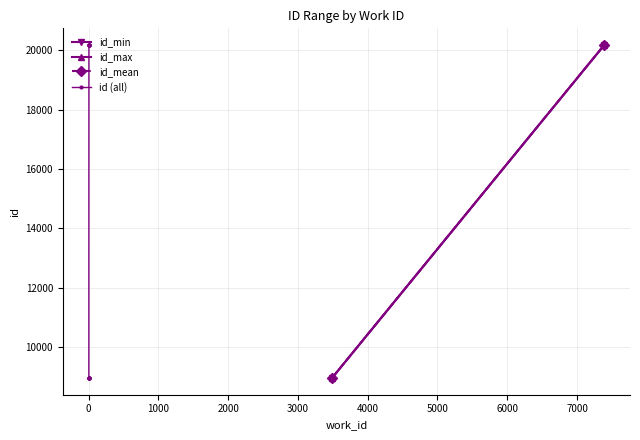

What is the approximate value at 3489, to the nearest 100?

8900